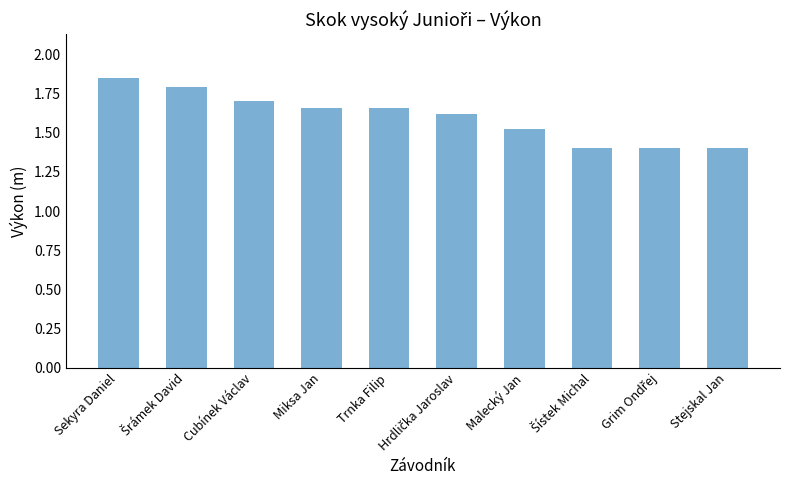

Count the number of data series in this chart.

1